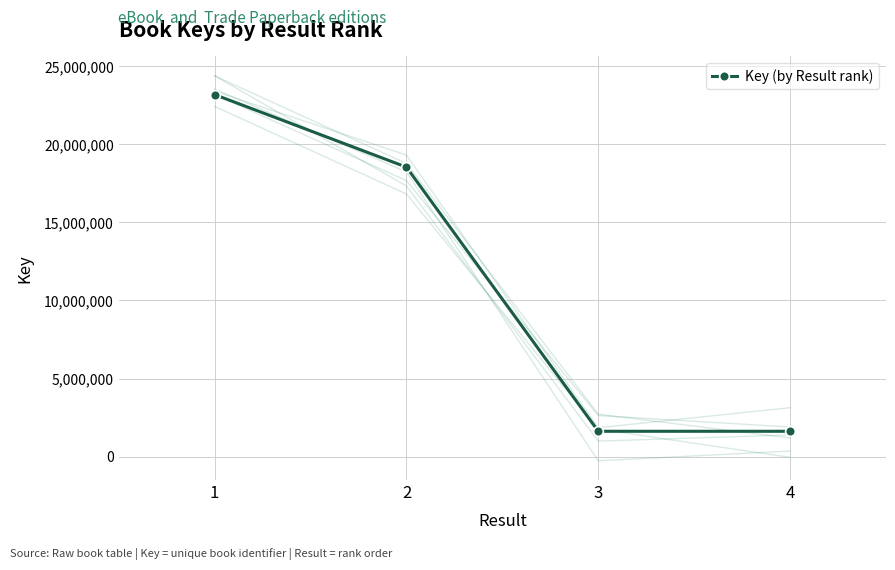

At which label does the data first exceed 18545902?

1